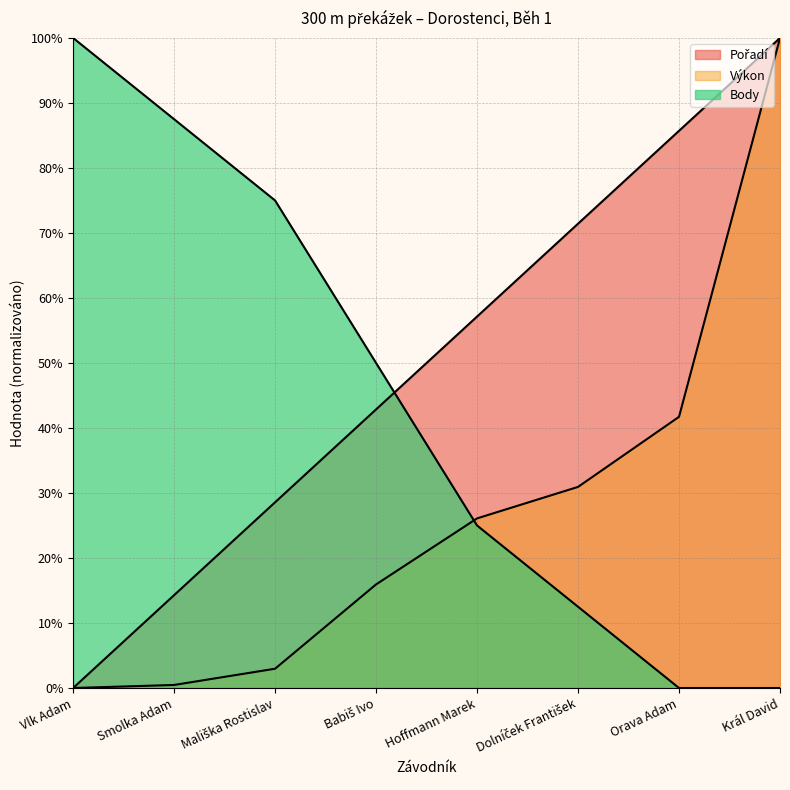

The value of Pořadí at Dolníček František is 38.7. True or false?

False